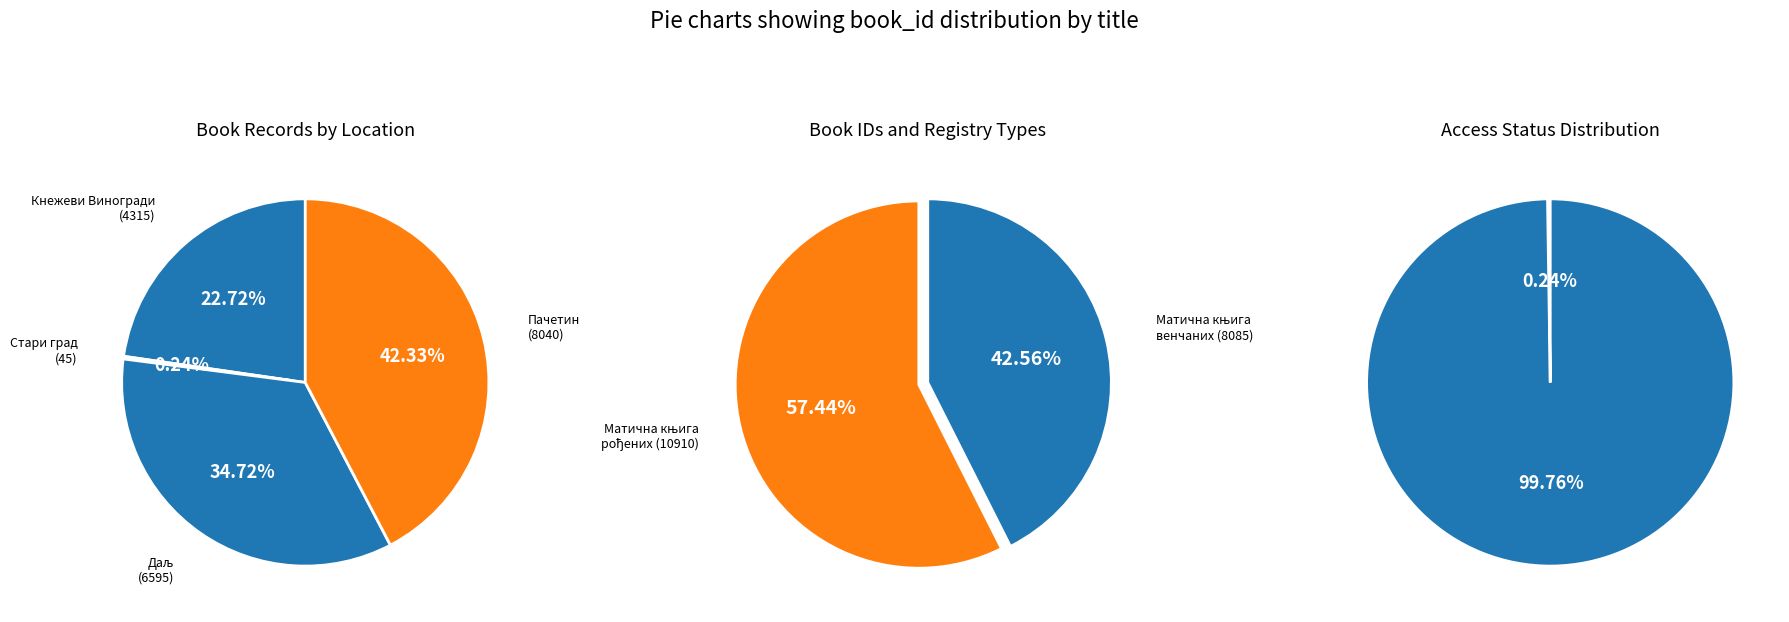

Does Матична књига венчаних (1896-1900, Стари град) account for over 50% of the chart?

No